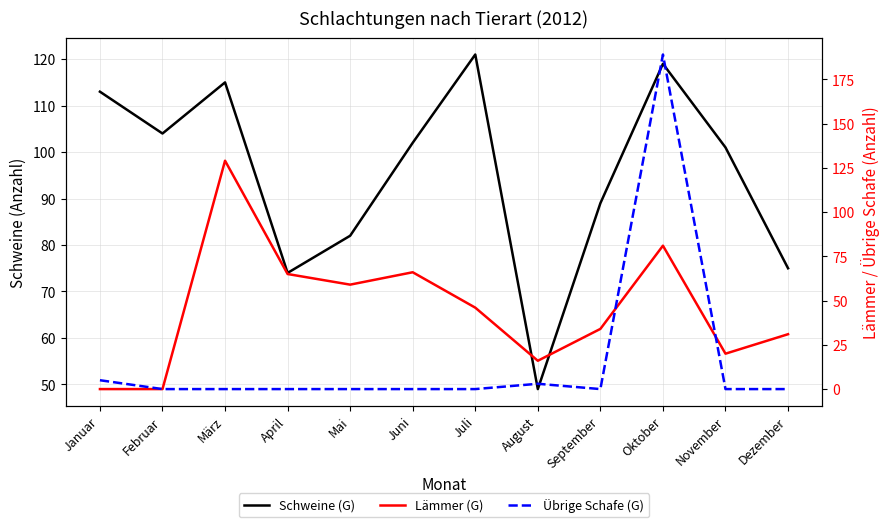

What is the label of the 3rd point from the left?

März